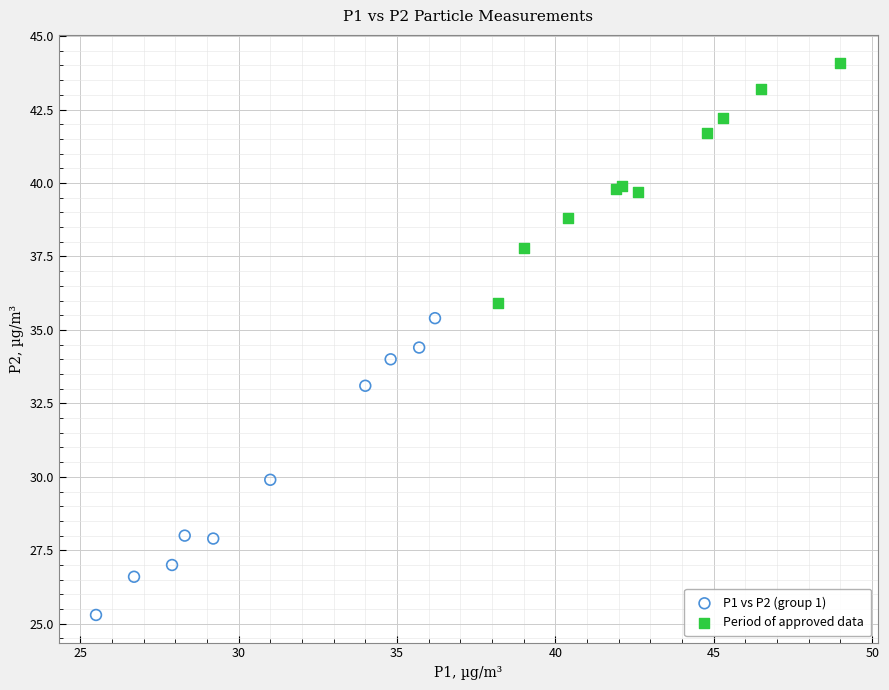

Which series contains the lowest Y value?

P1 vs P2 (group 1)